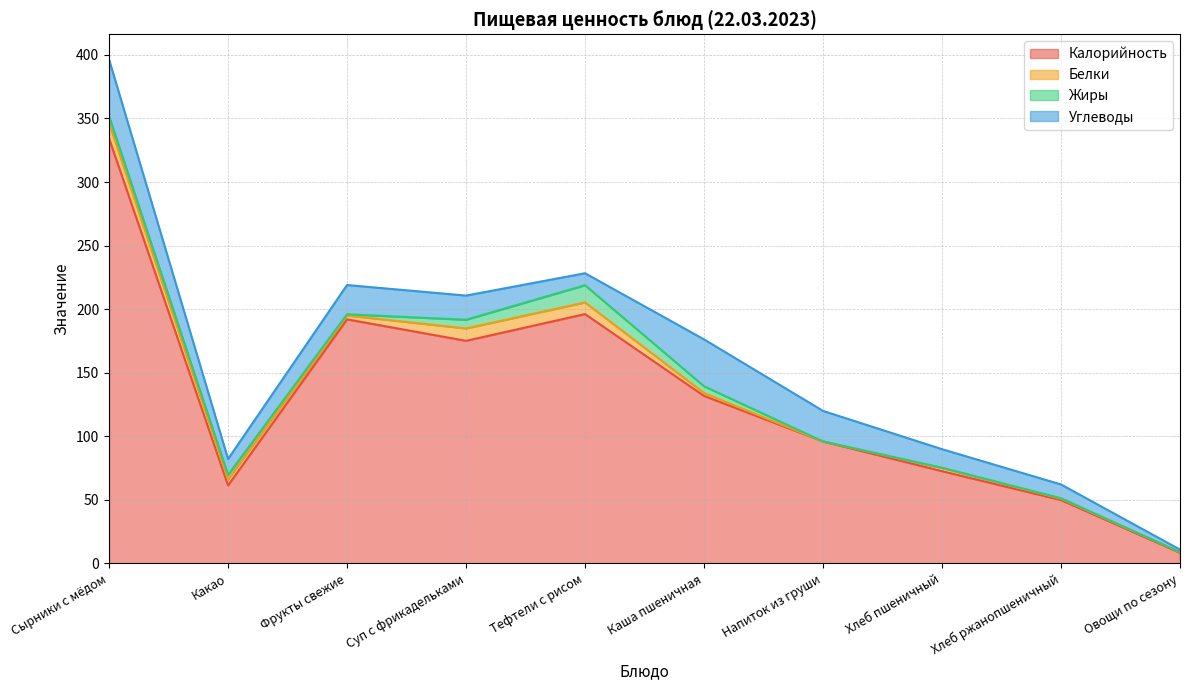

In Углеводы, how many points are higher than both neighbors (excluding endpoints)?

2